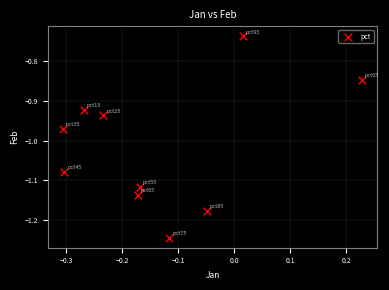

What is the range of Y values (max minus min)?

0.5